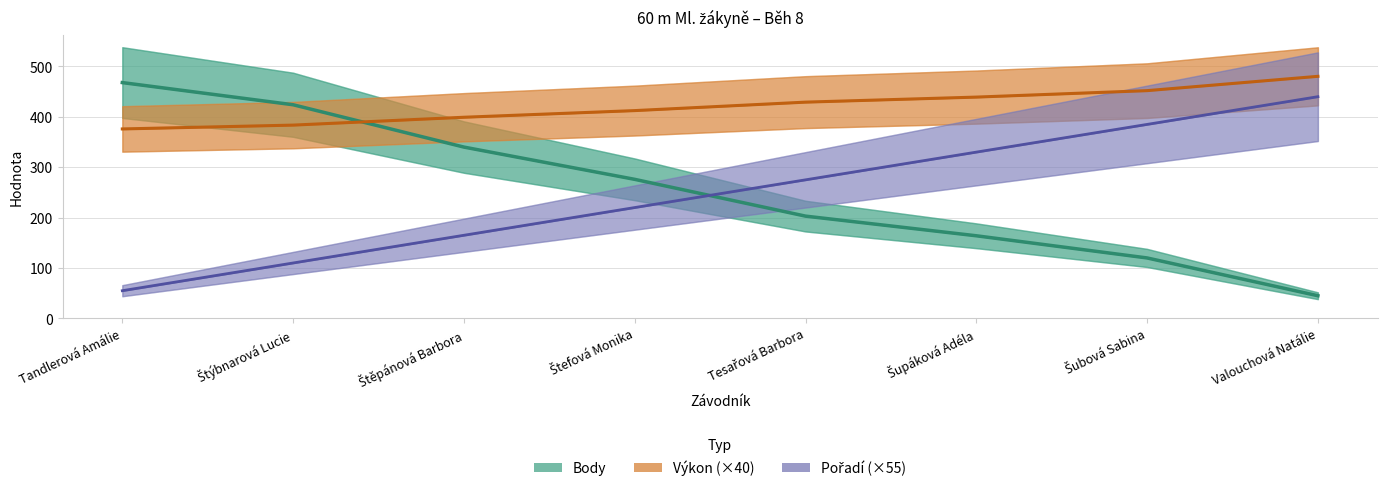

How many times do Pořadí (×55) and Body cross each other?

1